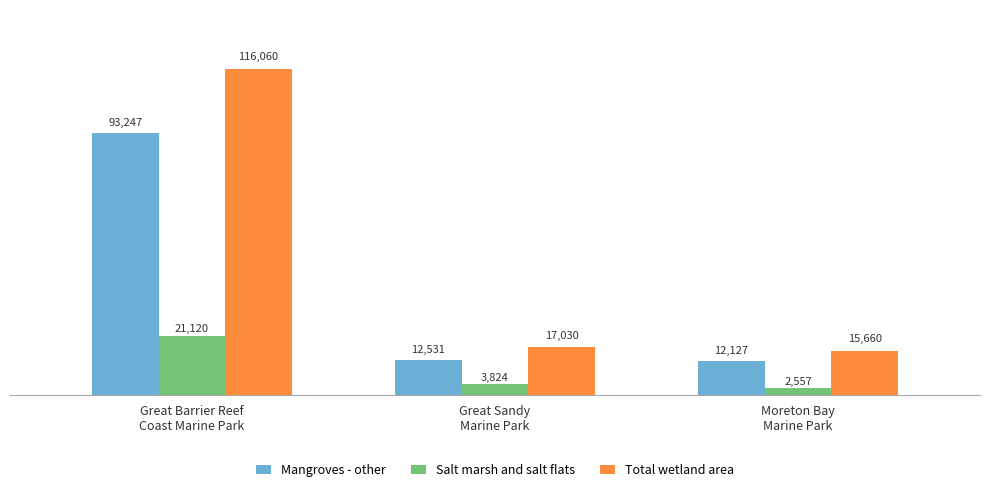

What is the total value across all series at Great Barrier Reef
Coast Marine Park?

230427